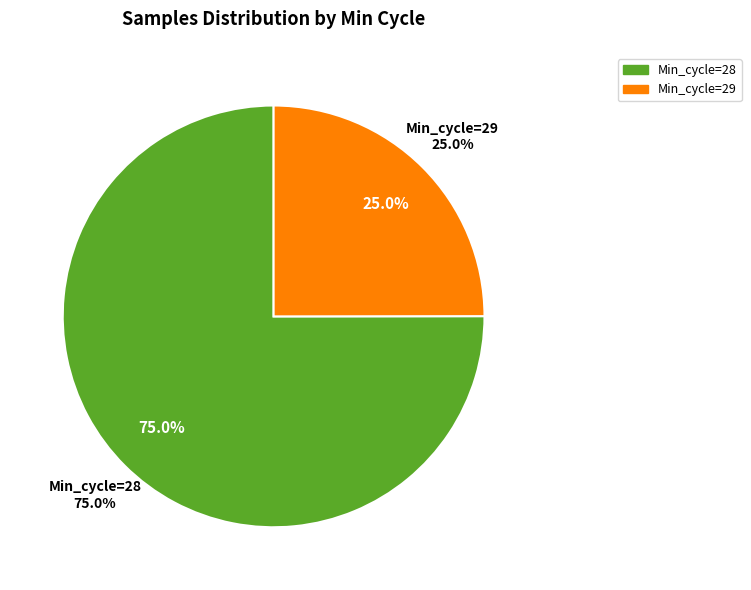

Is it true that 29 is 1% of the pie?

False